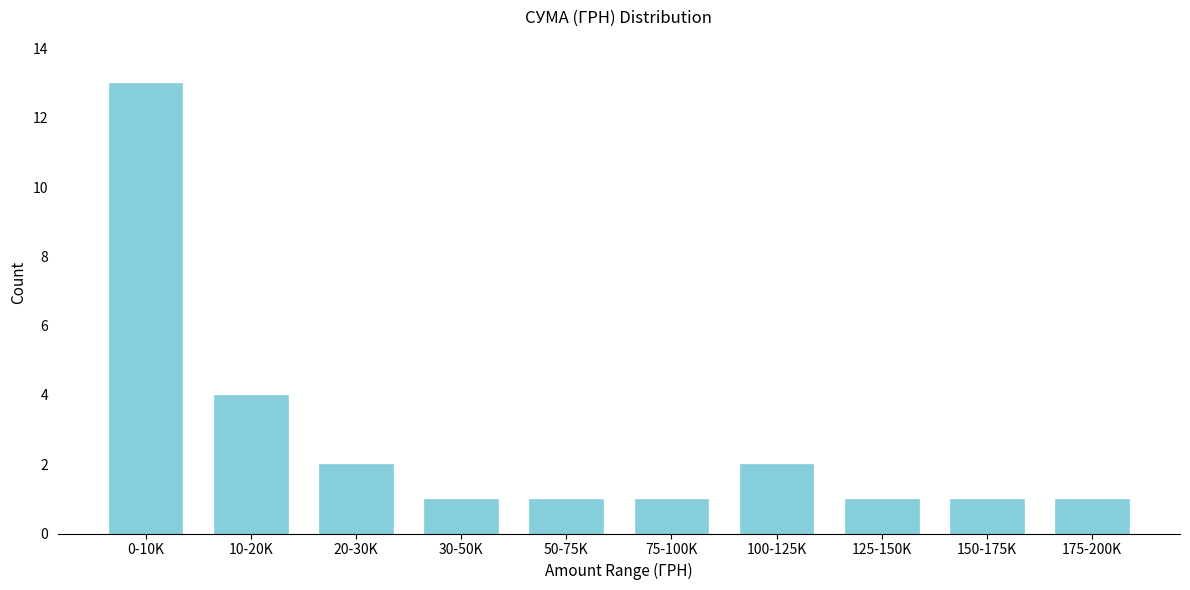

Reading left to right, list all the values displayed in this chart.

0-10K=13	10-20K=4	20-30K=2	30-50K=1	50-75K=1	75-100K=1	100-125K=2	125-150K=1	150-175K=1	175-200K=1